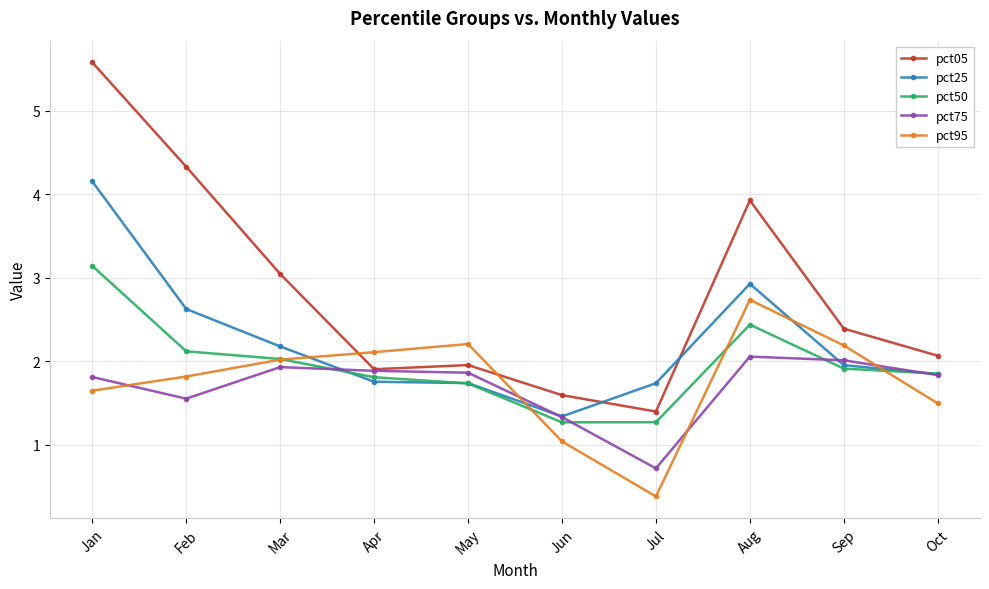

At how many categories does at least one series exceed 4?

2